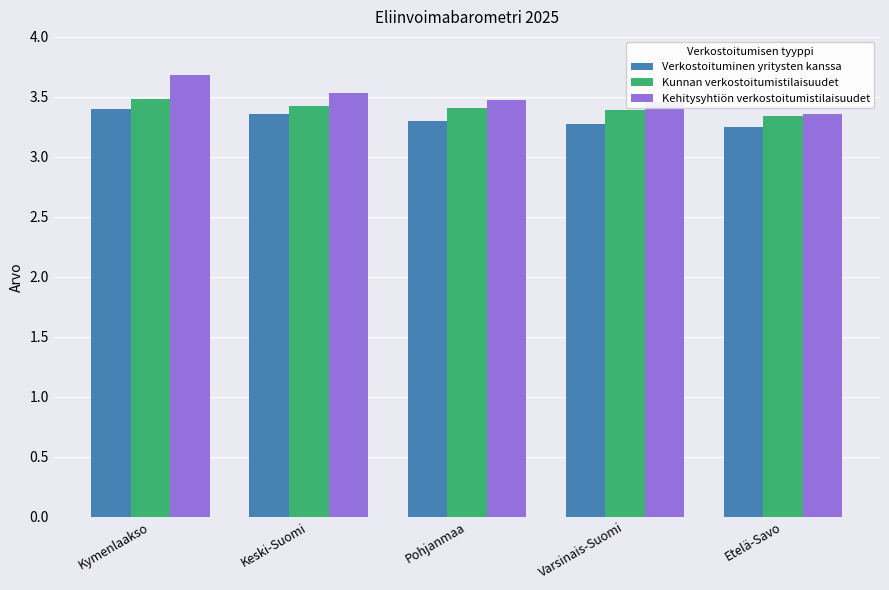

What is the sum of all Kehitysyhtiön verkostoitumistilaisuudet values?

17.5